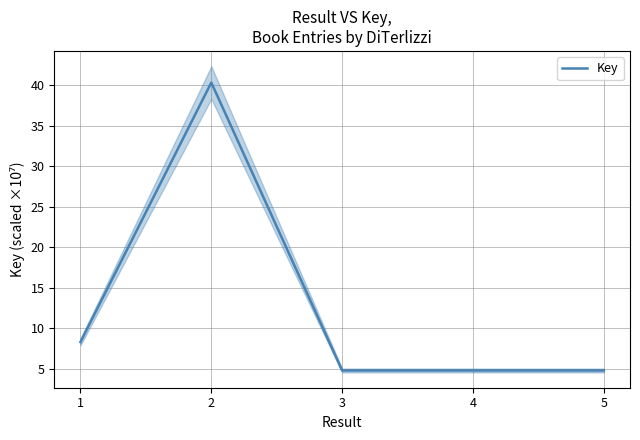

How many lines are shown in the chart?

1